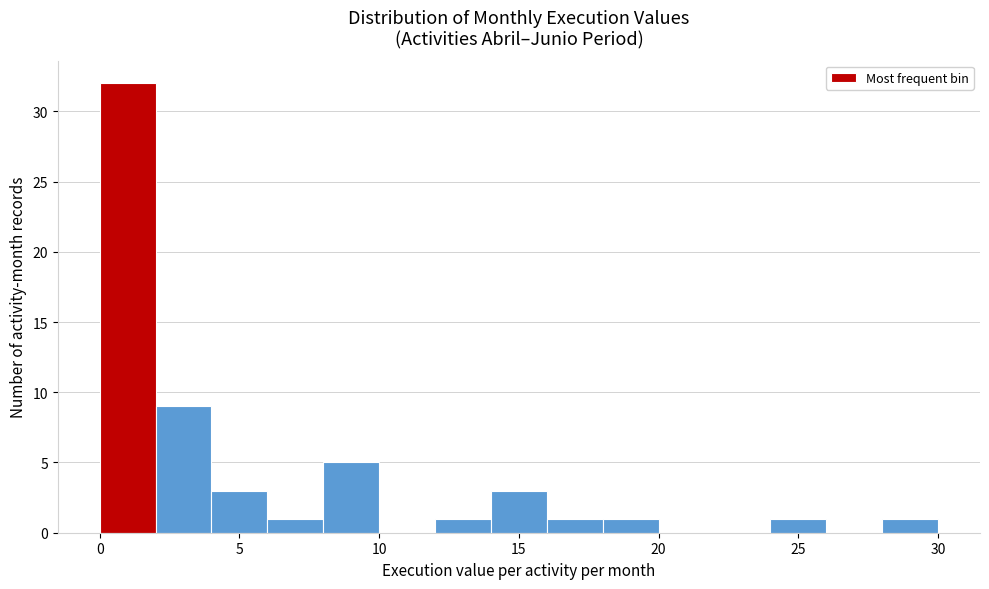

Reading left to right, list every bar in this chart as the range it spans on the x-axis followed by its height. The values are not printed on the chart, so give them approximately, as read against the axis.

0 to 2: 32
2 to 4: 9
4 to 6: 3
6 to 8: 1
8 to 10: 5
10 to 12: 0
12 to 14: 1
14 to 16: 3
16 to 18: 1
18 to 20: 1
20 to 22: 0
22 to 24: 0
24 to 26: 1
26 to 28: 0
28 to 30: 1